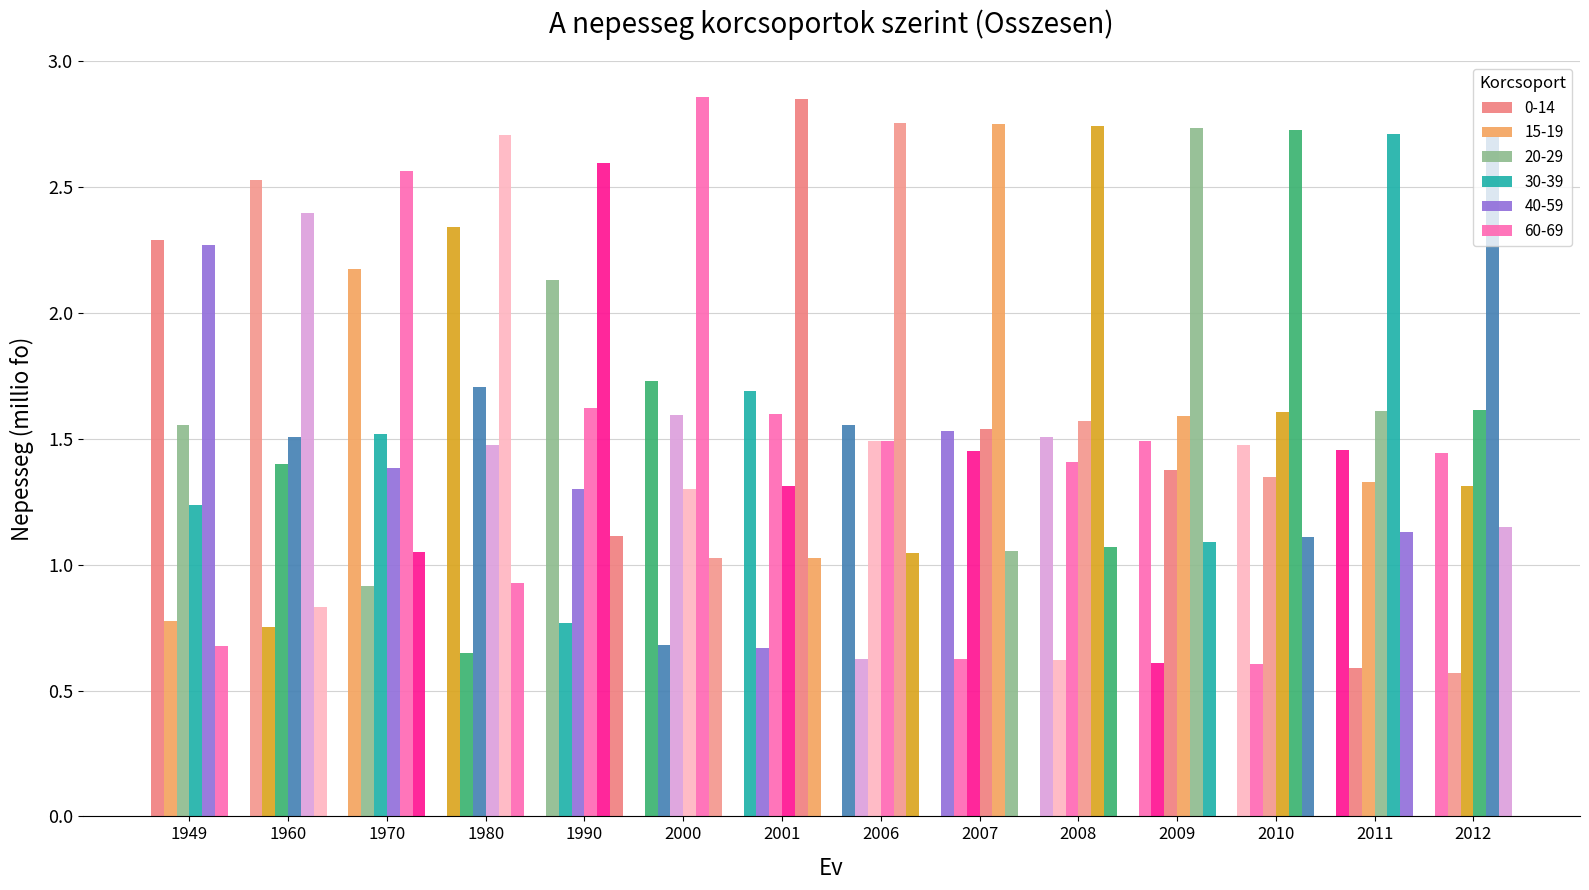

Which series has the largest total across all categories?

40-59